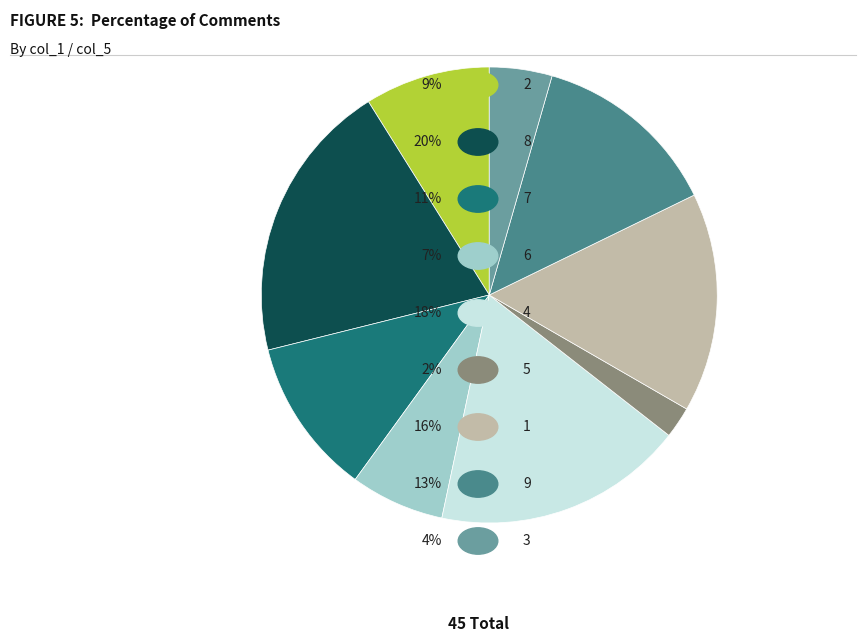

Does any single category account for the majority?

No